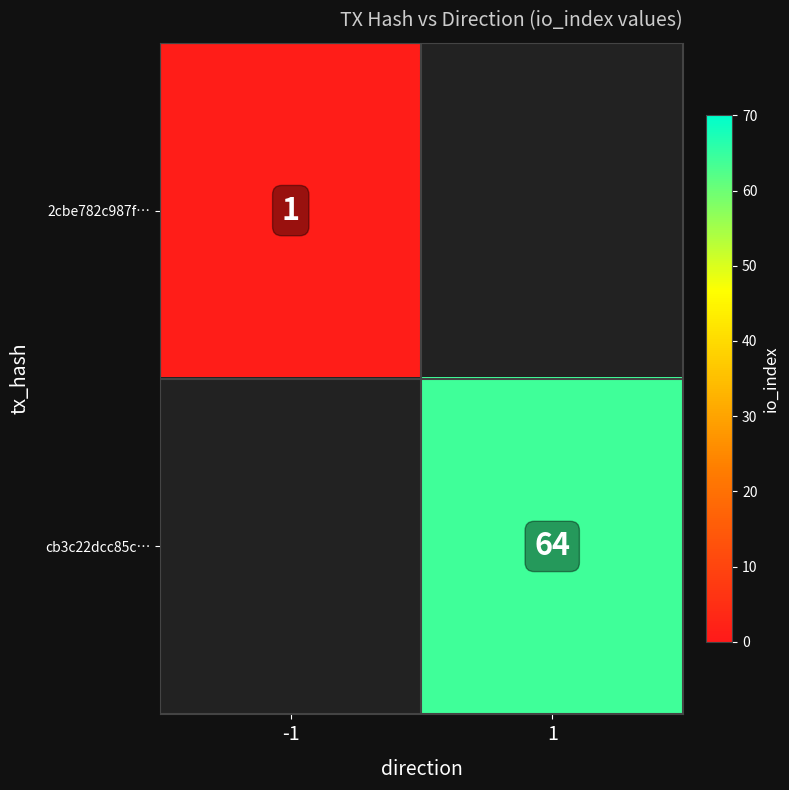

The cb3c22dcc85c… series shows 109 at 1. True or false?

False